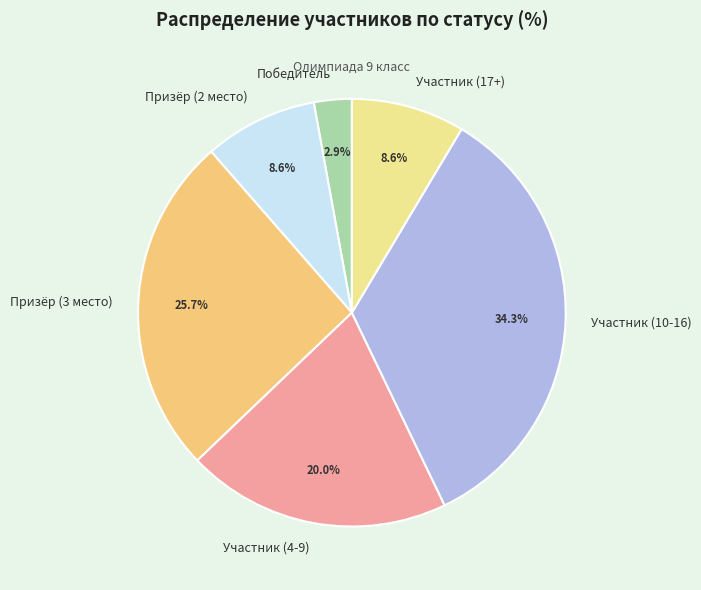

How many slices are in this pie chart?

6